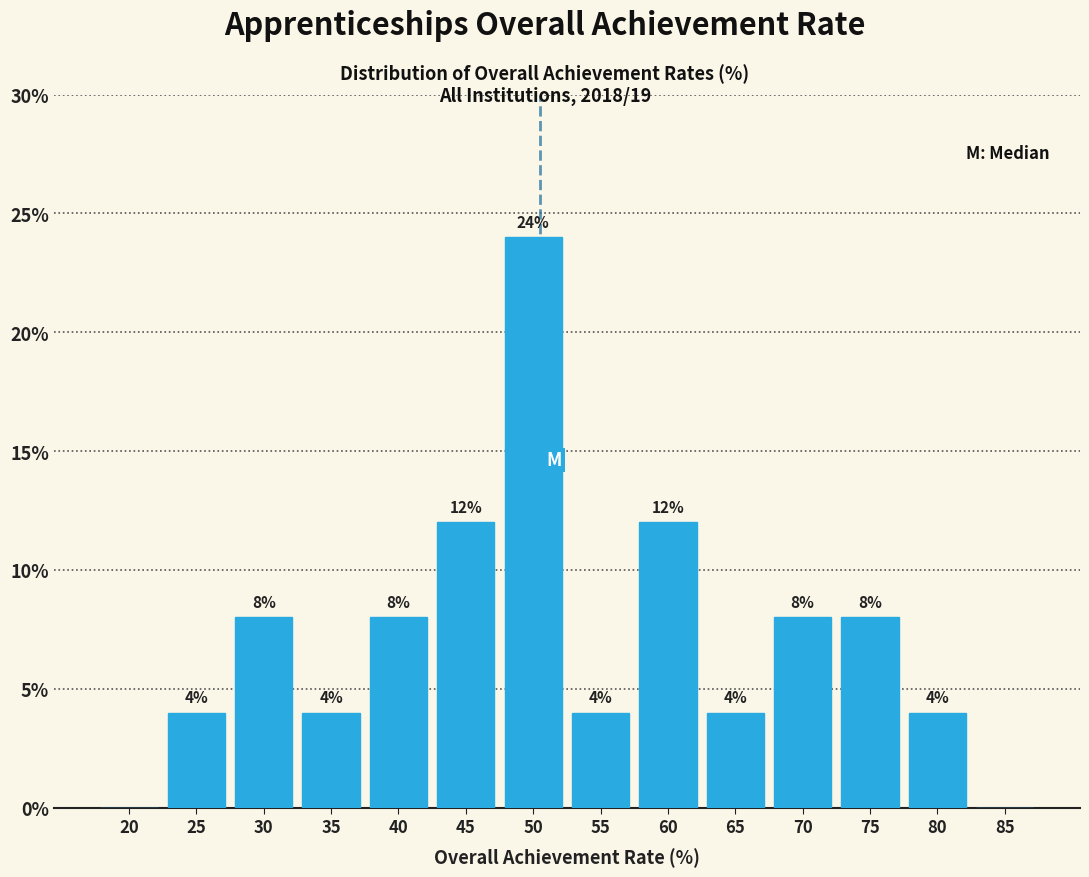

What is the change in value from 40 to 65?

-4